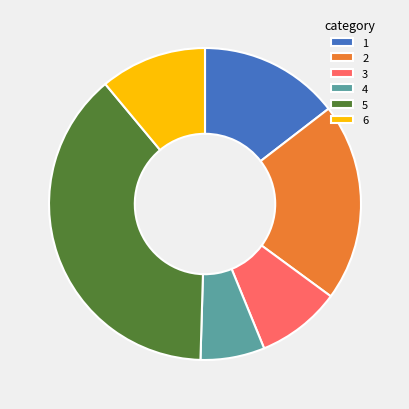

Is there a majority slice in this chart?

No